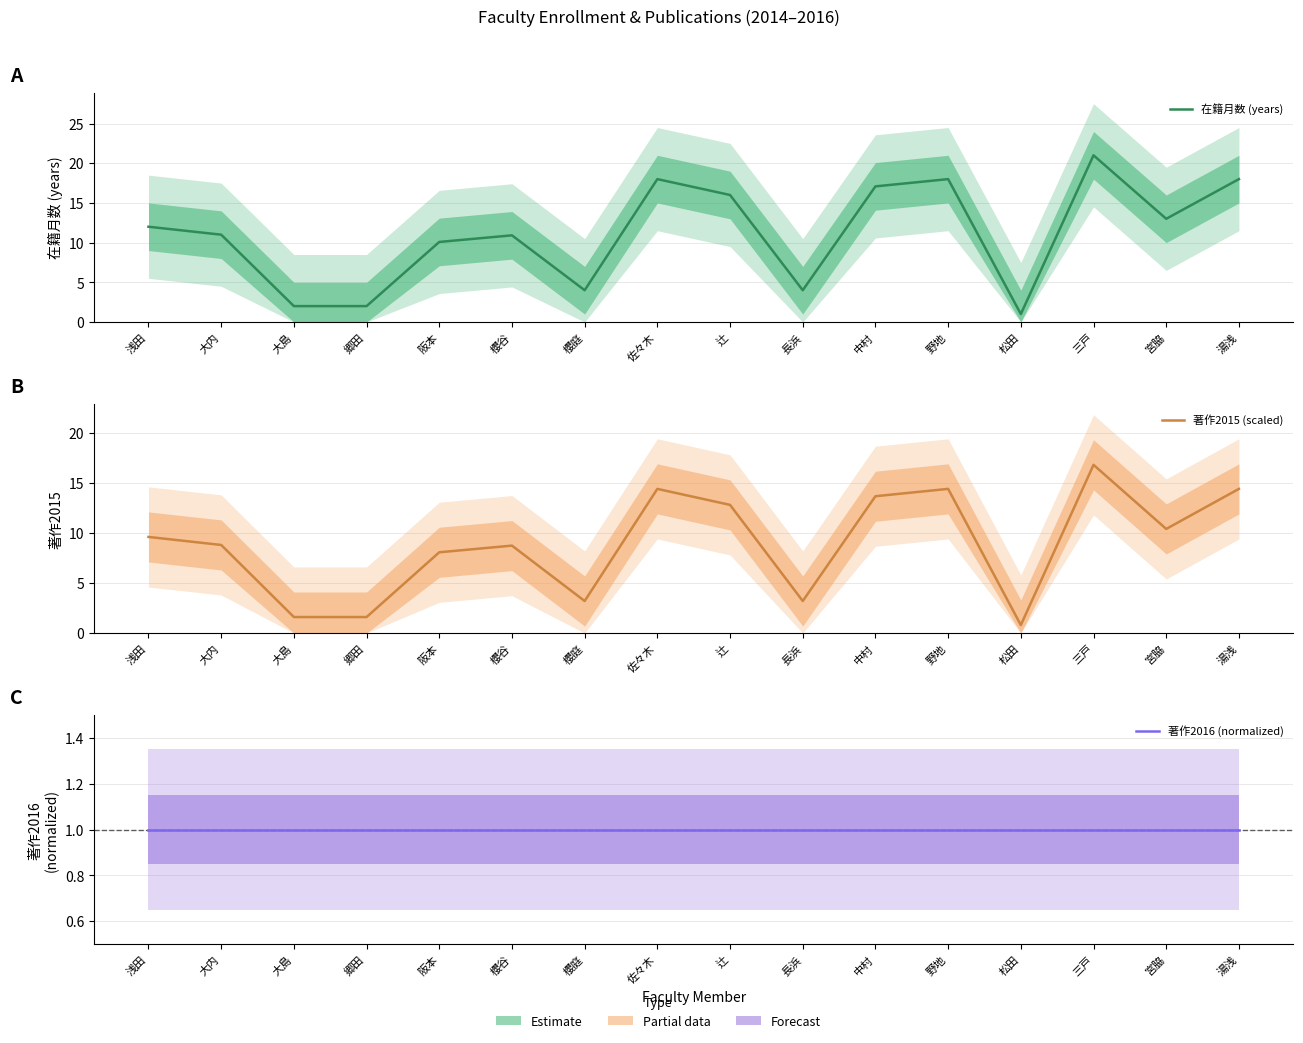

The 著作2015 (scaled) series shows 10.4 at 宮脇. True or false?

True